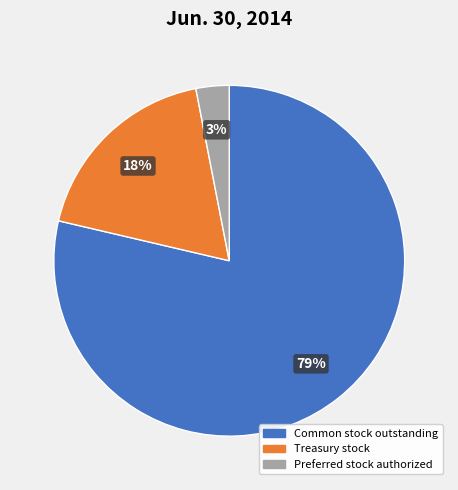

To the nearest percent, what is the difference between the largest and smallest slice percentages?

76%